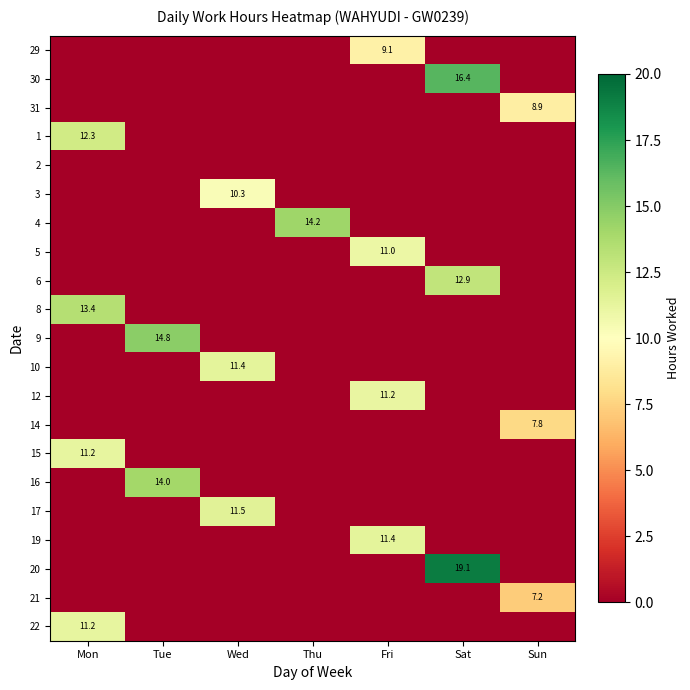

What is the maximum value for 21?

7.2